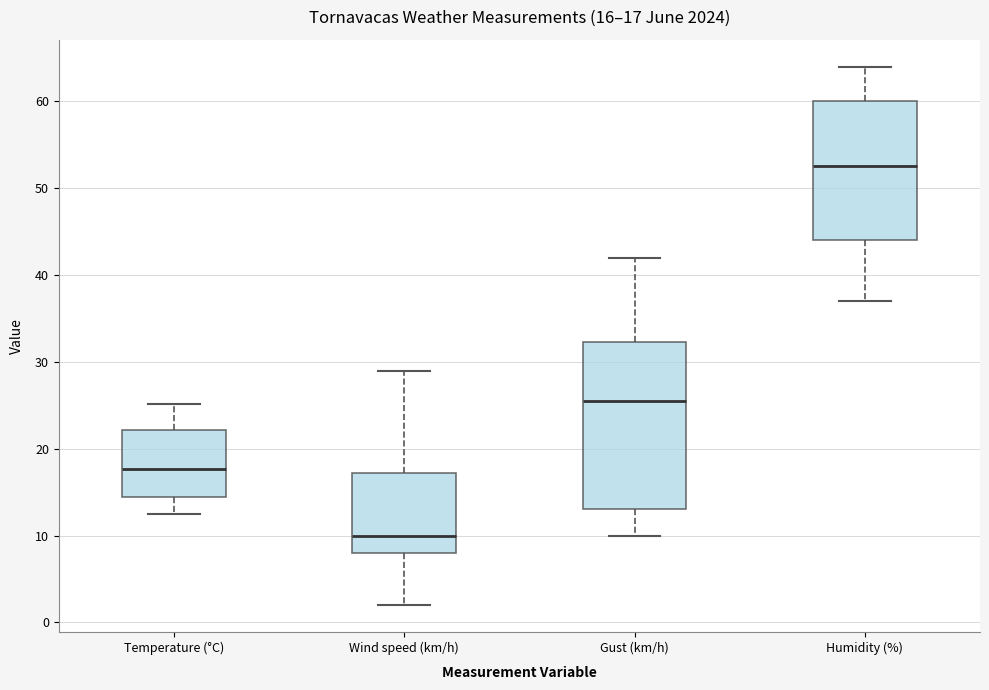

Which box is the tallest, from its lower edge to its upper edge?

Gust (km/h)